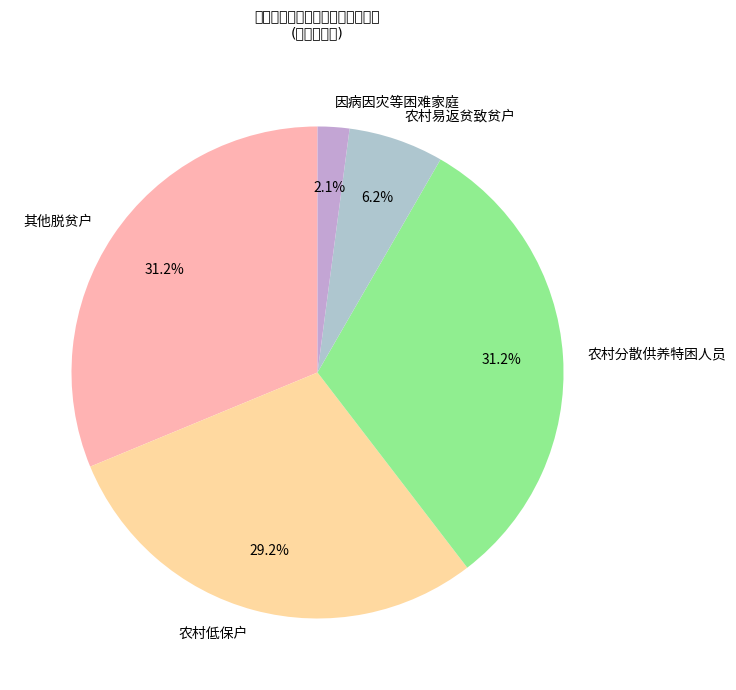

Between 农村低保户 and 农村分散供养特困人员, which is larger?

农村分散供养特困人员